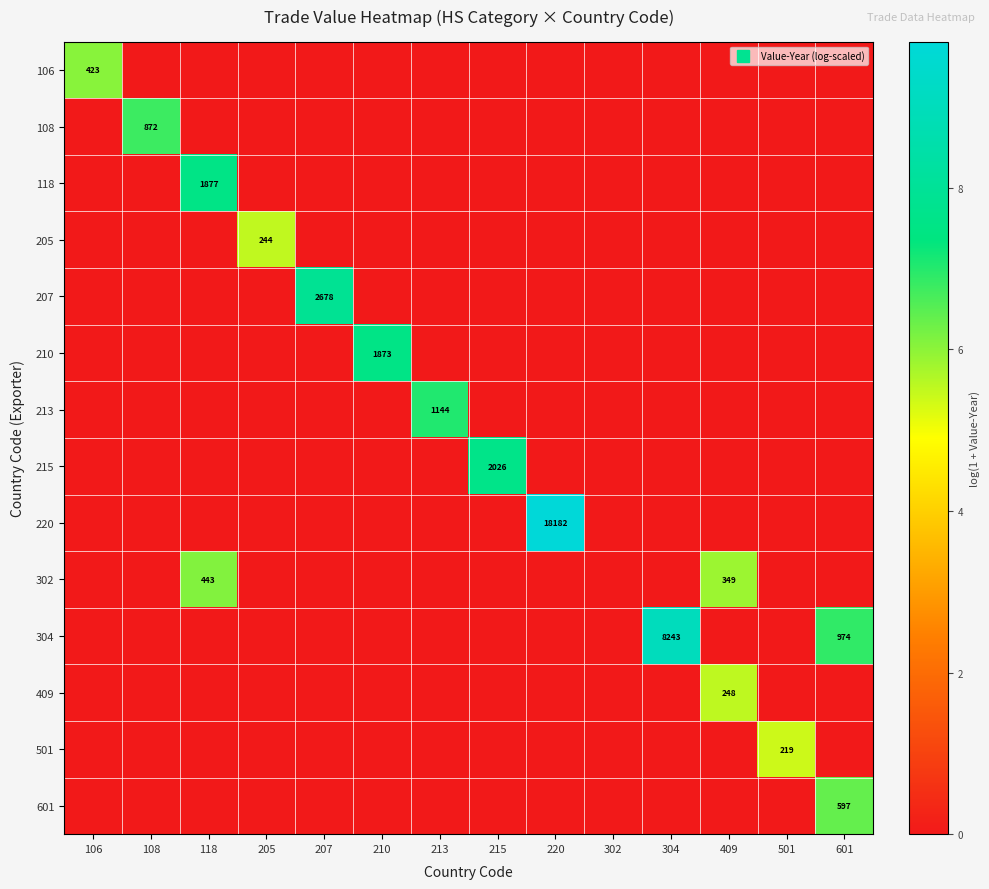

Is it true that 108 equals -3.5 at 304?

False